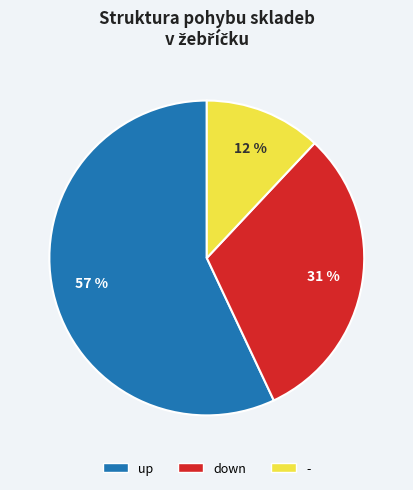

Which has a higher value, down or -?

down